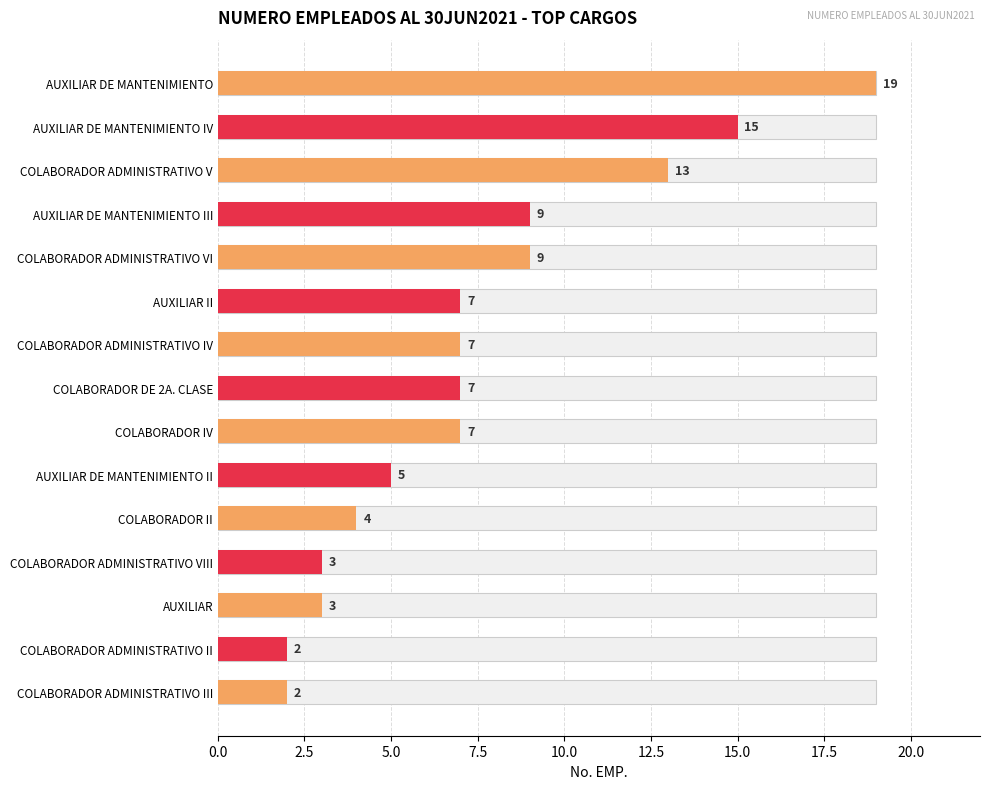

What is the difference between the maximum and minimum values?

17